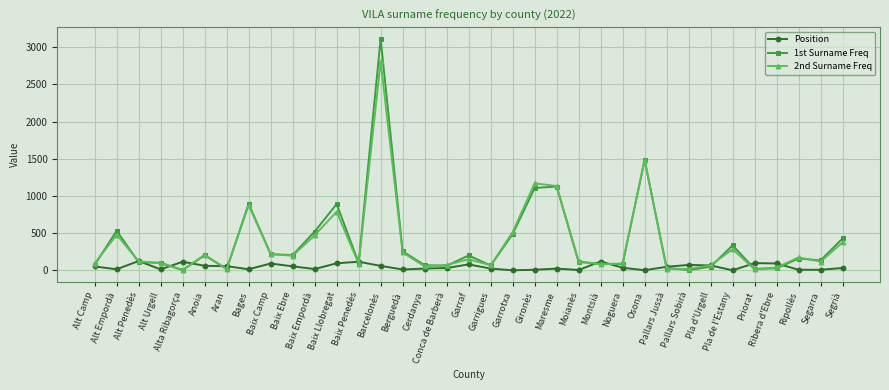

At which label does 1st Surname Freq first exceed 135?

Alt Empordà